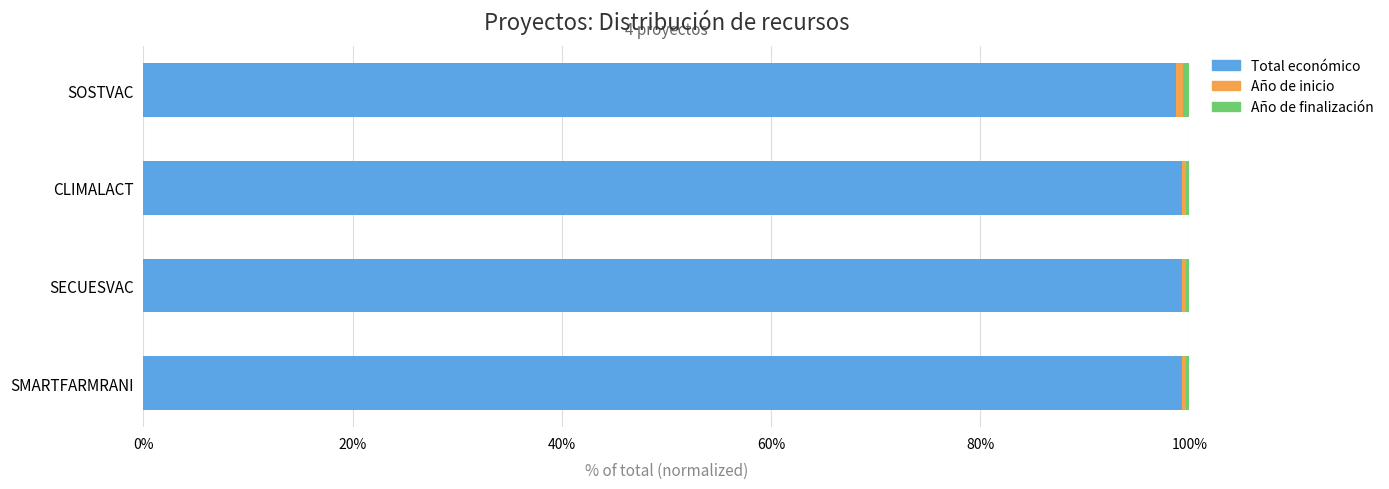

What is the lowest value of the Total económico series?

98.7